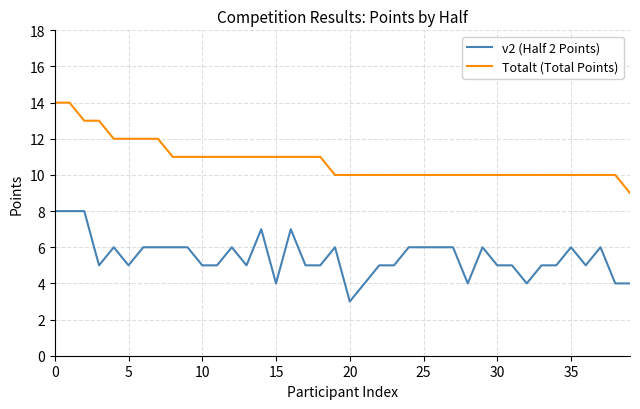

Which series has the largest total across all categories?

Totalt (Total Points)